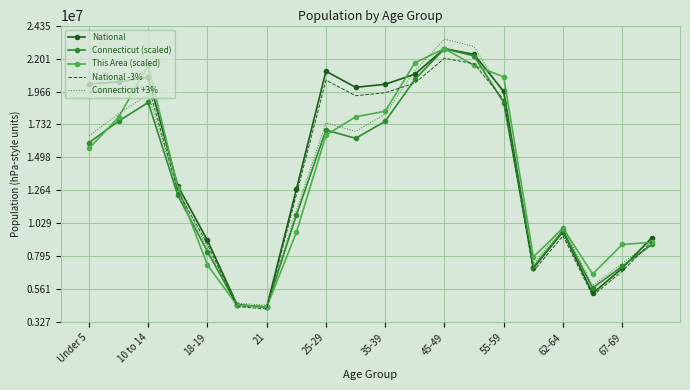

Which series has the largest range (max minus min)?

Connecticut +3%